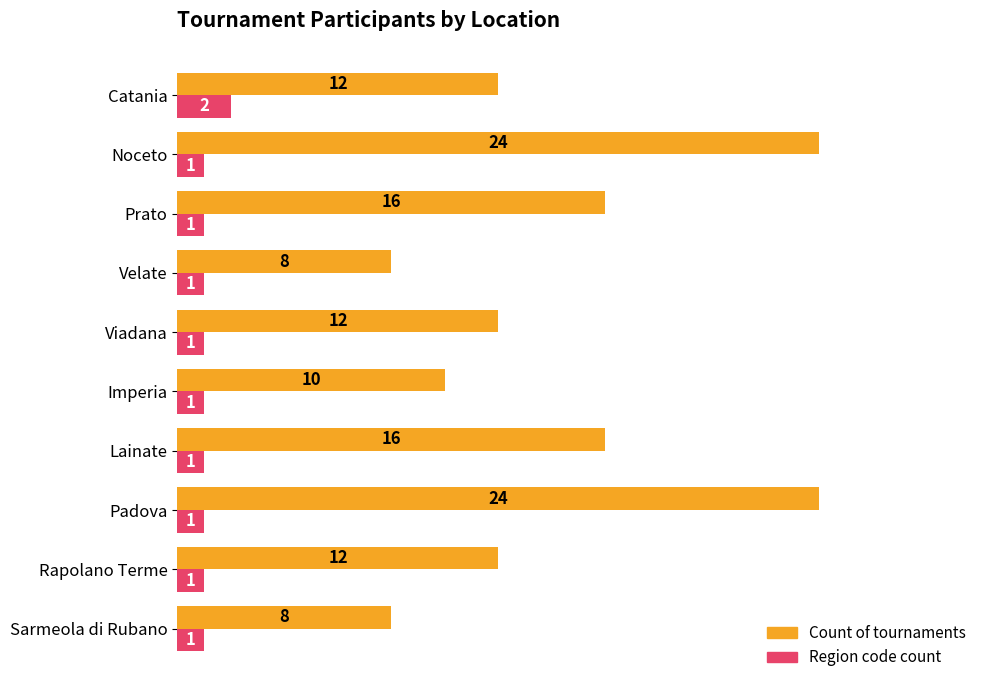

What is the average value of the Count of tournaments series?

14